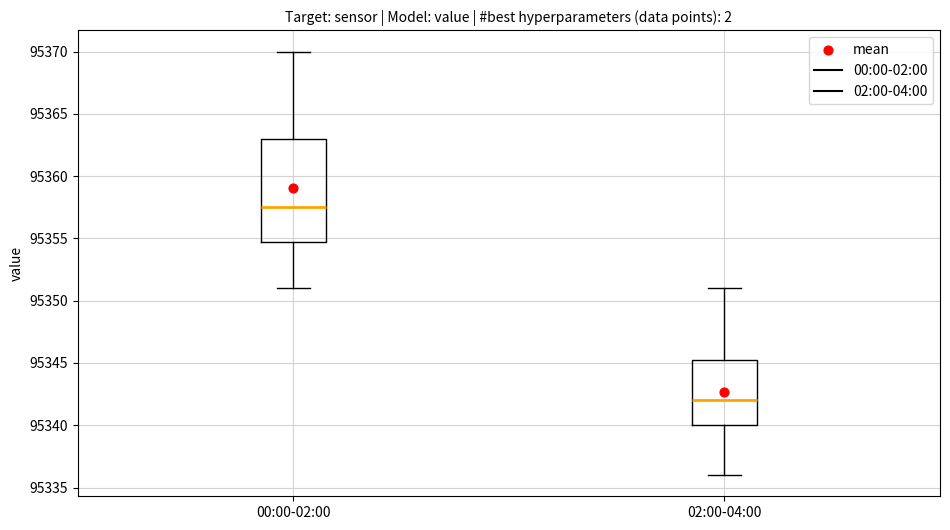

Reading left to right, read every box against the y-axis: the position of its median line, the range the box covers, and the ends of its whiskers. The values are not printed on the chart, so give them approximately, as read against the axis.

00:00-02:00: median 95357.5, box 95355.0 to 95363.0, whiskers 95351.0 to 95370.0
02:00-04:00: median 95342.0, box 95340.0 to 95345.5, whiskers 95336.0 to 95351.0